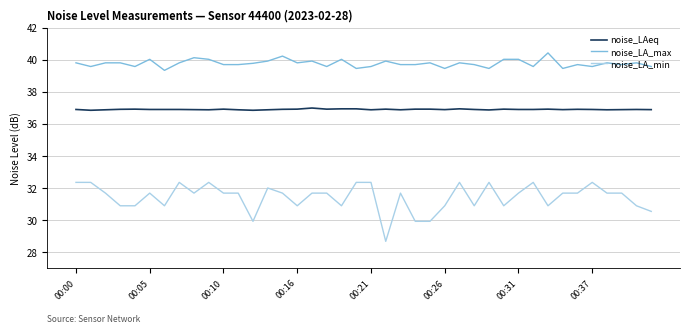

True or false: noise_LA_min and noise_LA_max intersect in this chart.

False